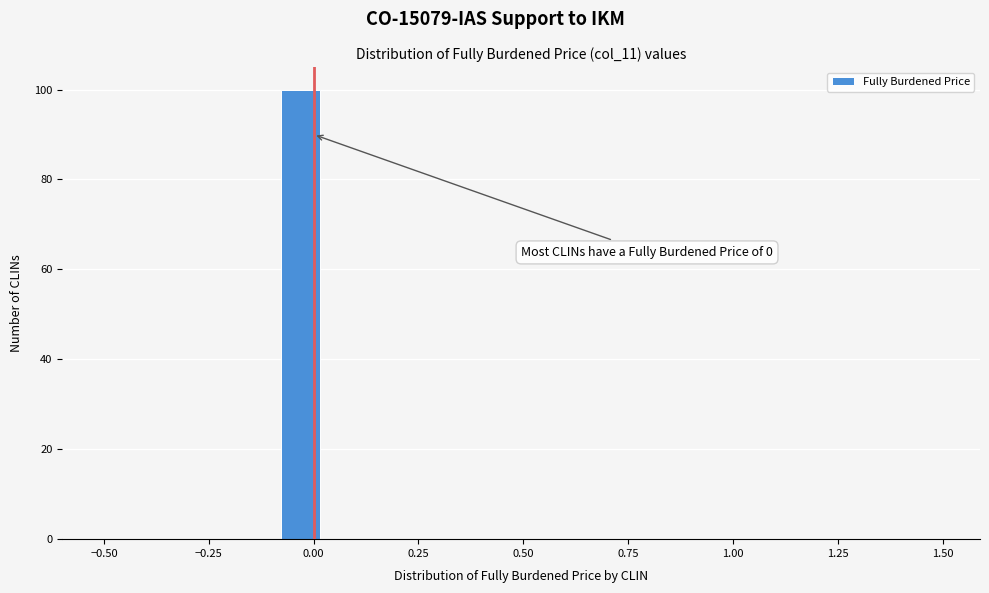

Around what value on the x-axis is the tallest bar? Give the approximate position of its centre, as read against the axis.

-0.05